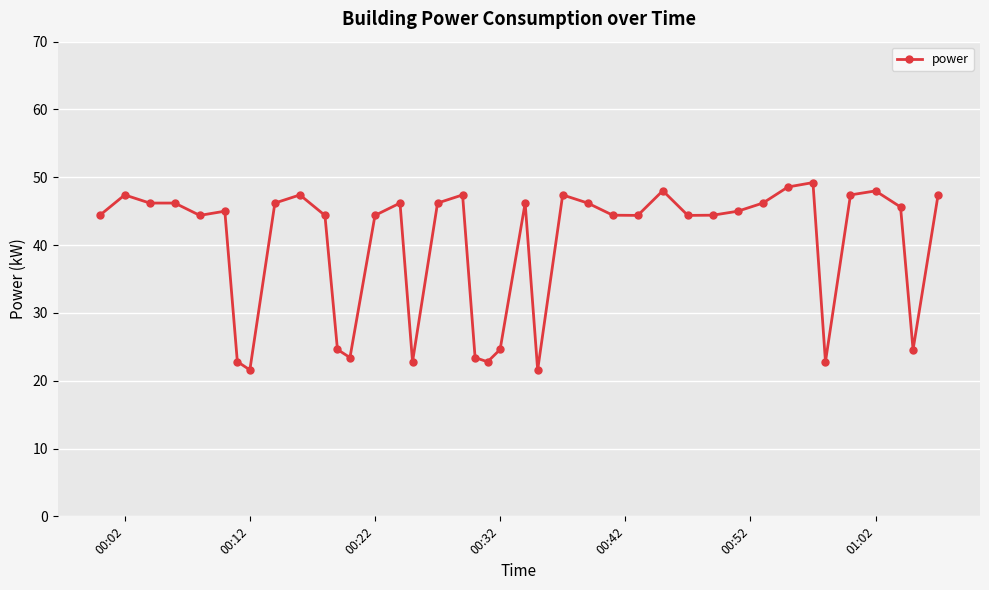

True or false: the data has more than 1 interior local peaks.

True